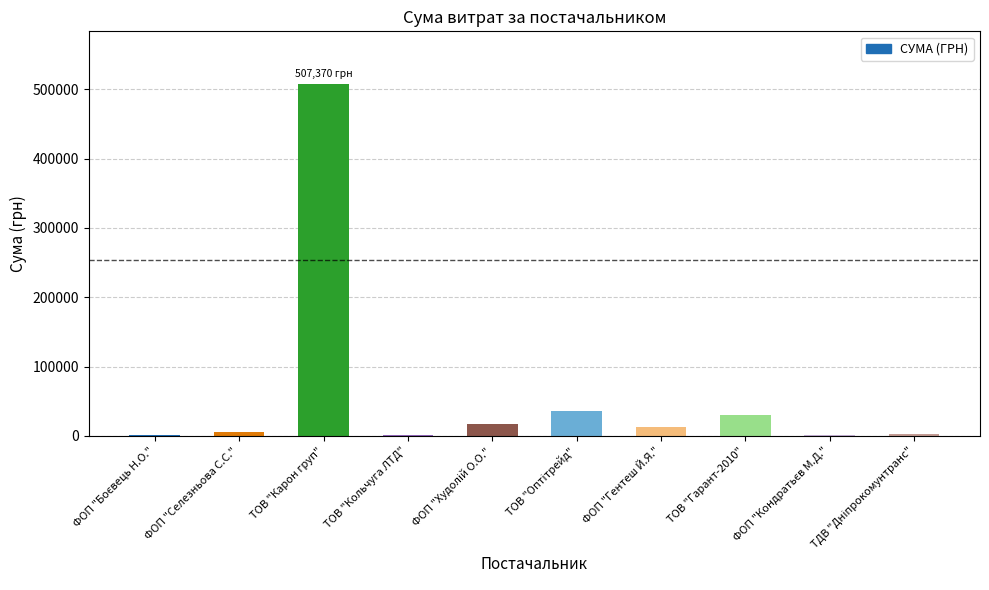

The value at ТОВ "Гарант-2010" is 29914.0. True or false?

True